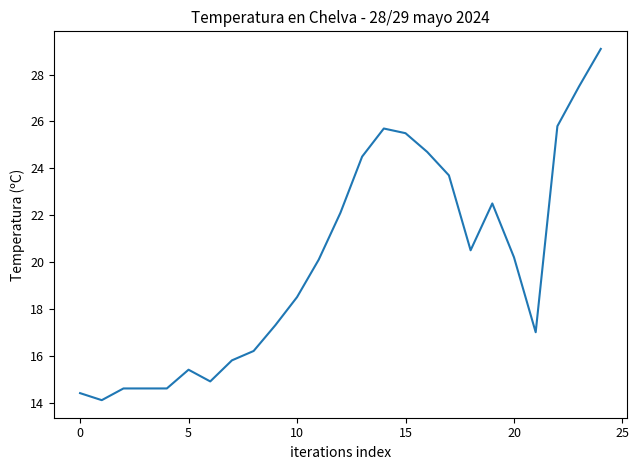

What is the difference between the maximum and minimum values?

15.0